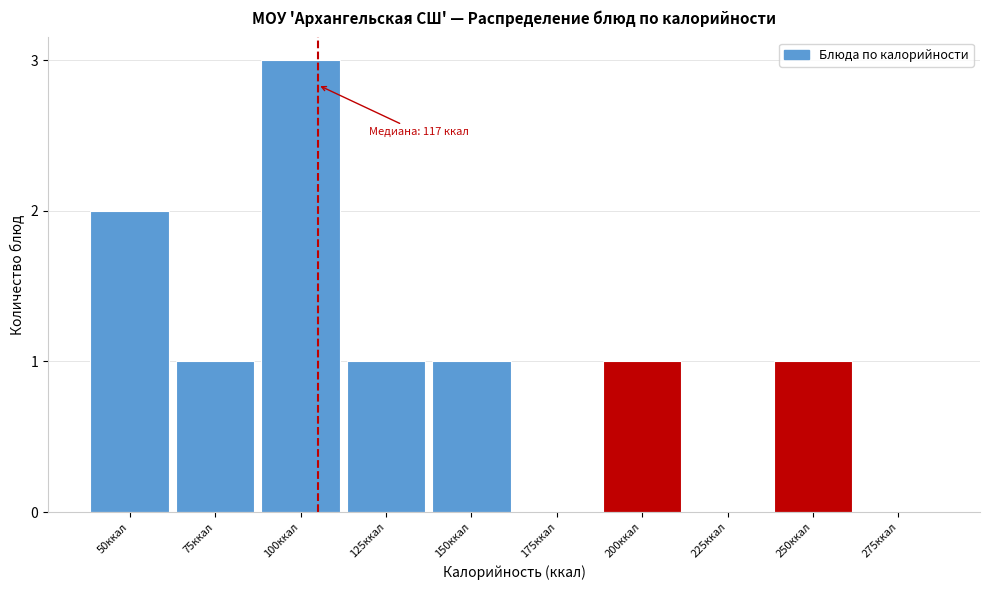

Reading right to left, transcribe all the data shown in this chart.

275ккал=0	250ккал=1	225ккал=0	200ккал=1	175ккал=0	150ккал=1	125ккал=1	100ккал=3	75ккал=1	50ккал=2